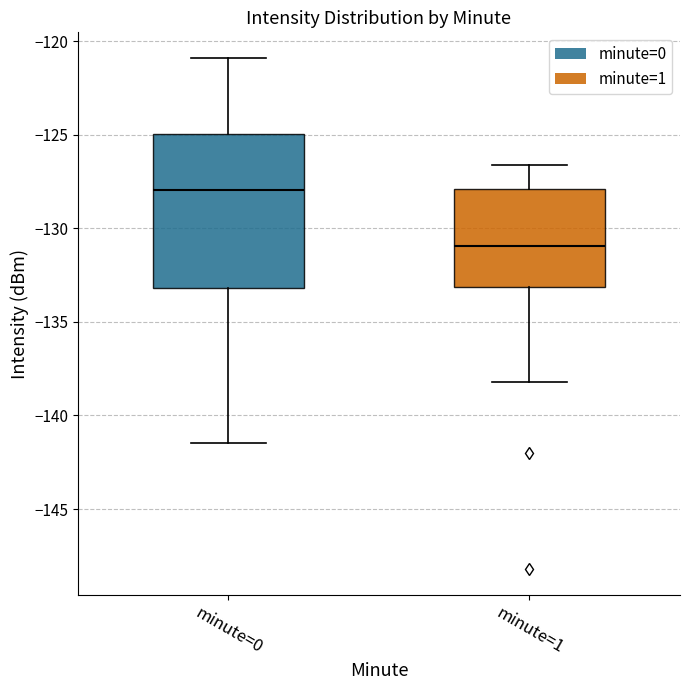

Reading left to right, read every box against the y-axis: the position of its median line, the range the box covers, and the ends of its whiskers. The values are not printed on the chart, so give them approximately, as read against the axis.

minute=0: median -128.0, box -133.0 to -125.0, whiskers -141.5 to -121.0
minute=1: median -131.0, box -133.0 to -128.0, whiskers -138.0 to -126.5